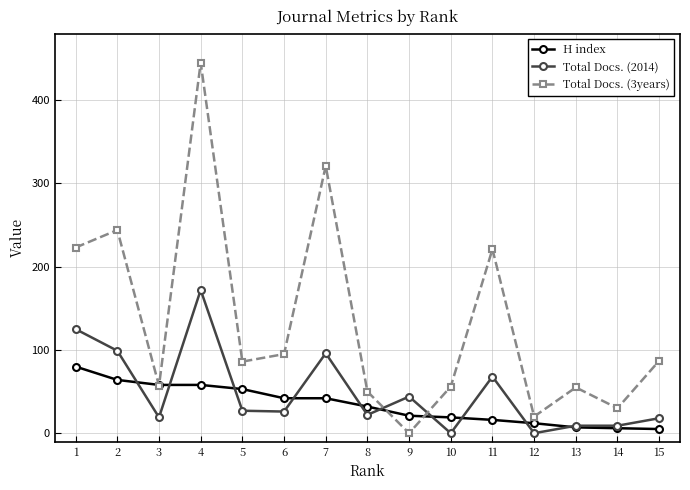

Where do Total Docs. (2014) and H index first cross each other?

2 and 3